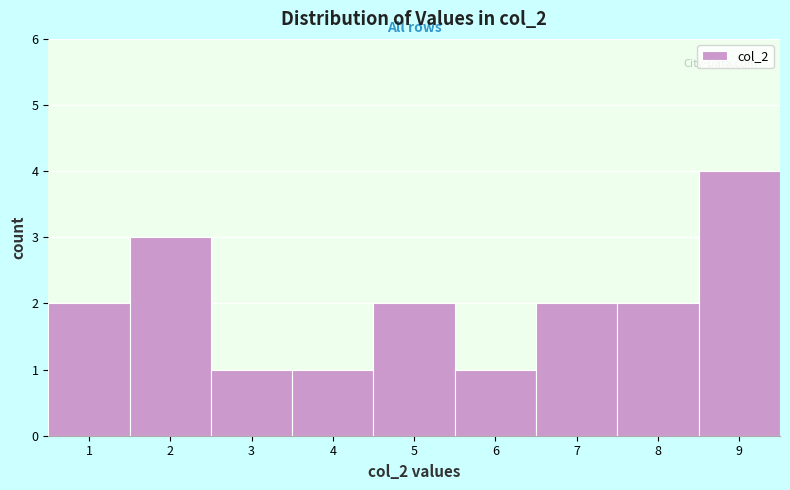

Reading left to right, extract all data points from this chart.

1=2	2=3	3=1	4=1	5=2	6=1	7=2	8=2	9=4